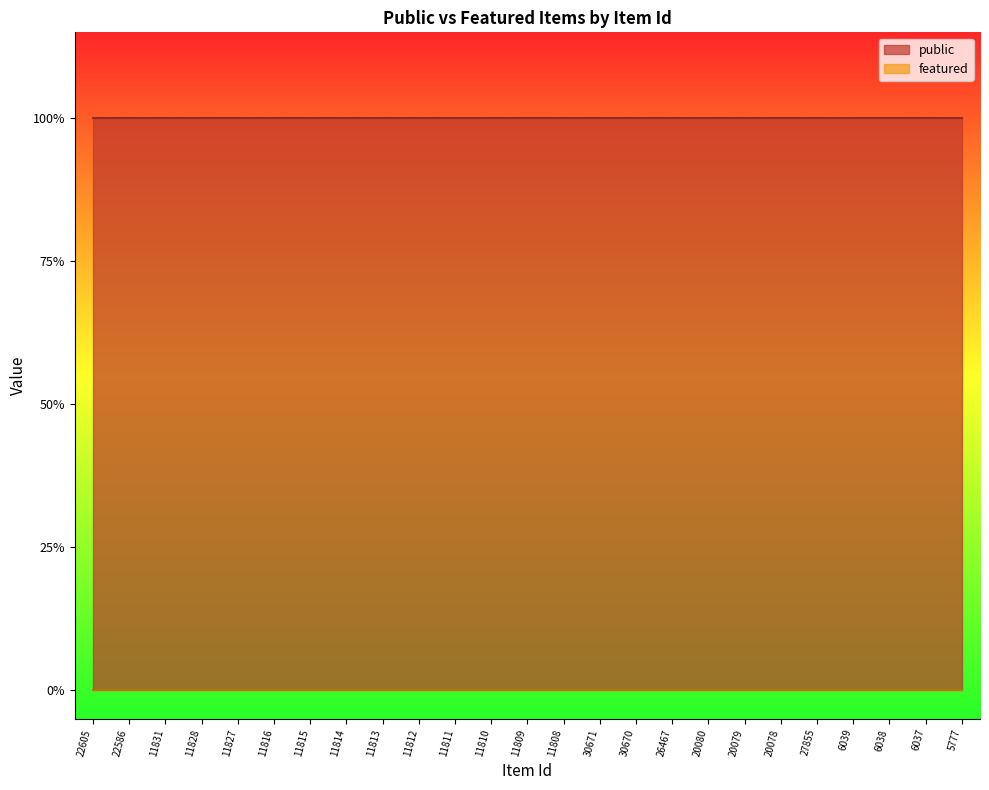

List the series in order of their peak value, lowest first.

featured, public